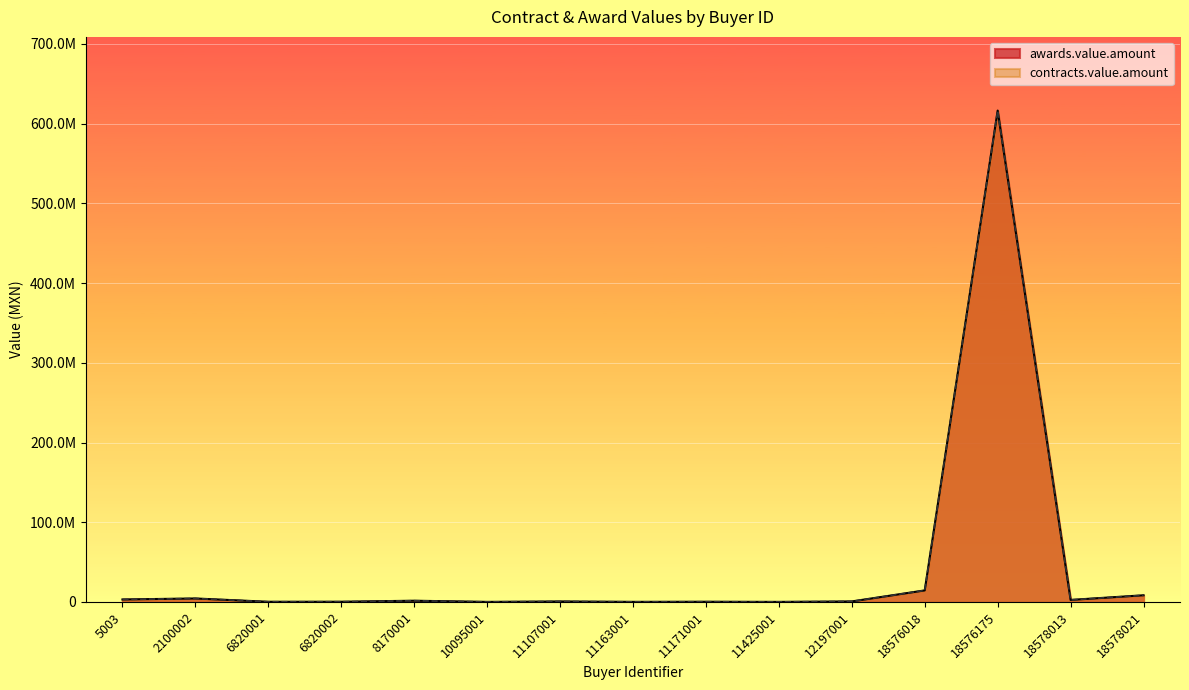

Rank the series by their maximum value, from lowest to highest.

awards.value.amount, contracts.value.amount